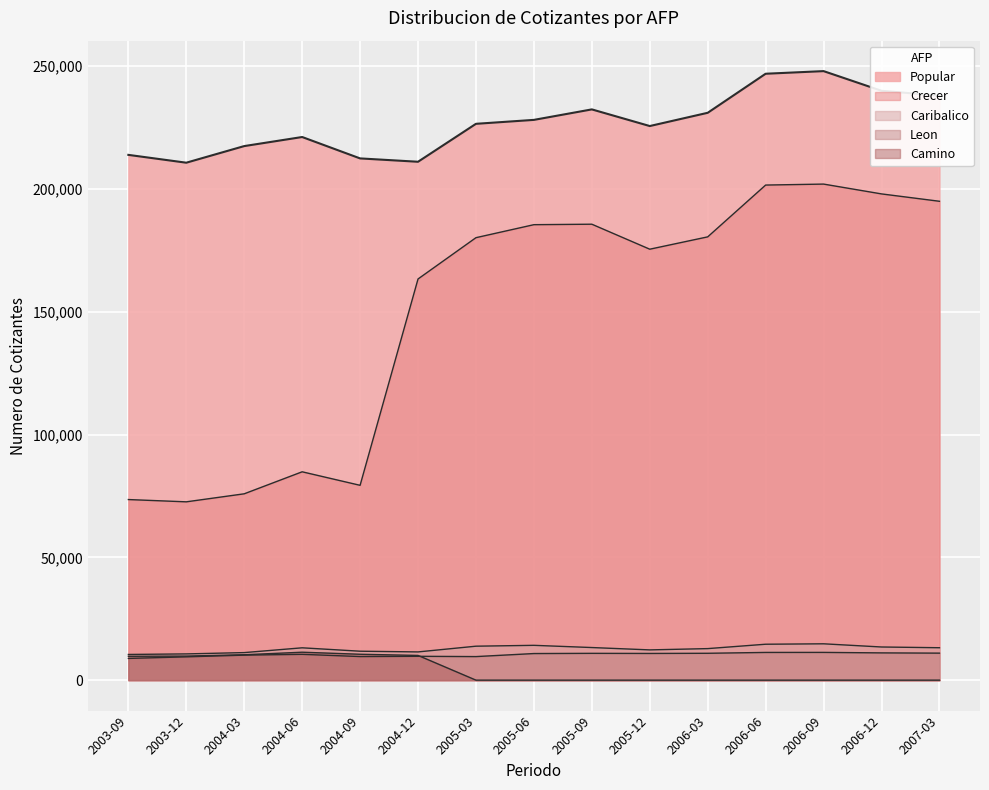

At which category does Popular reach its first local valley?

2003-12